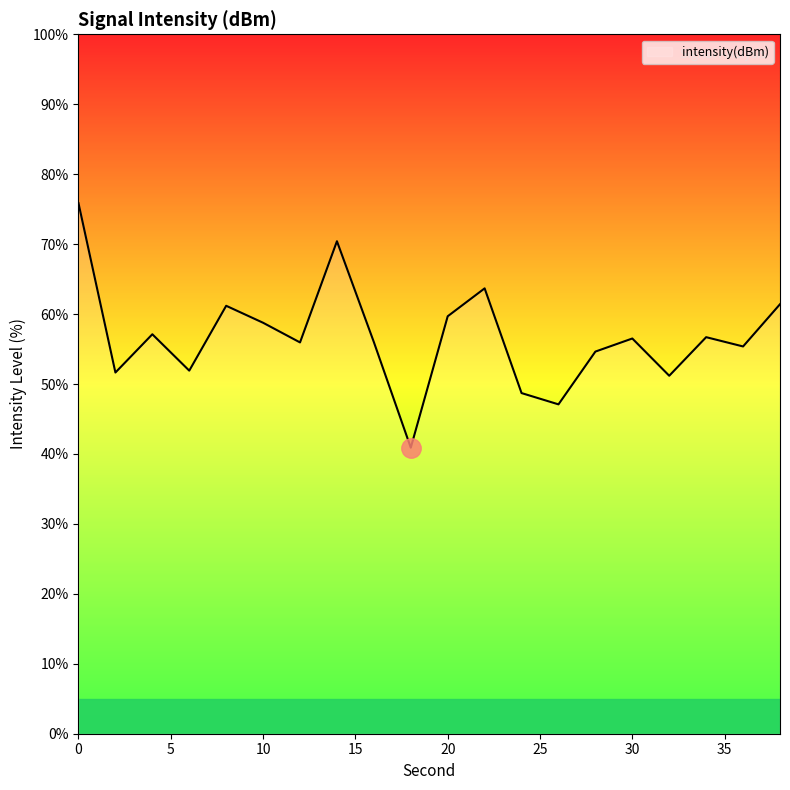

What is the difference between the maximum and minimum values?

35.0